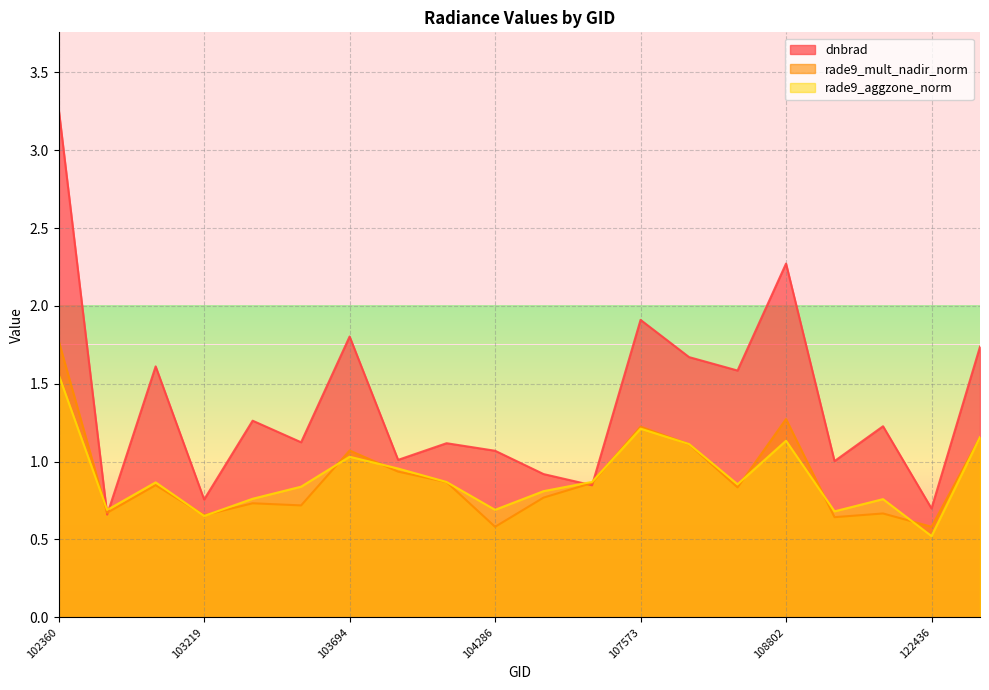

How many categories are shown in the chart?

20